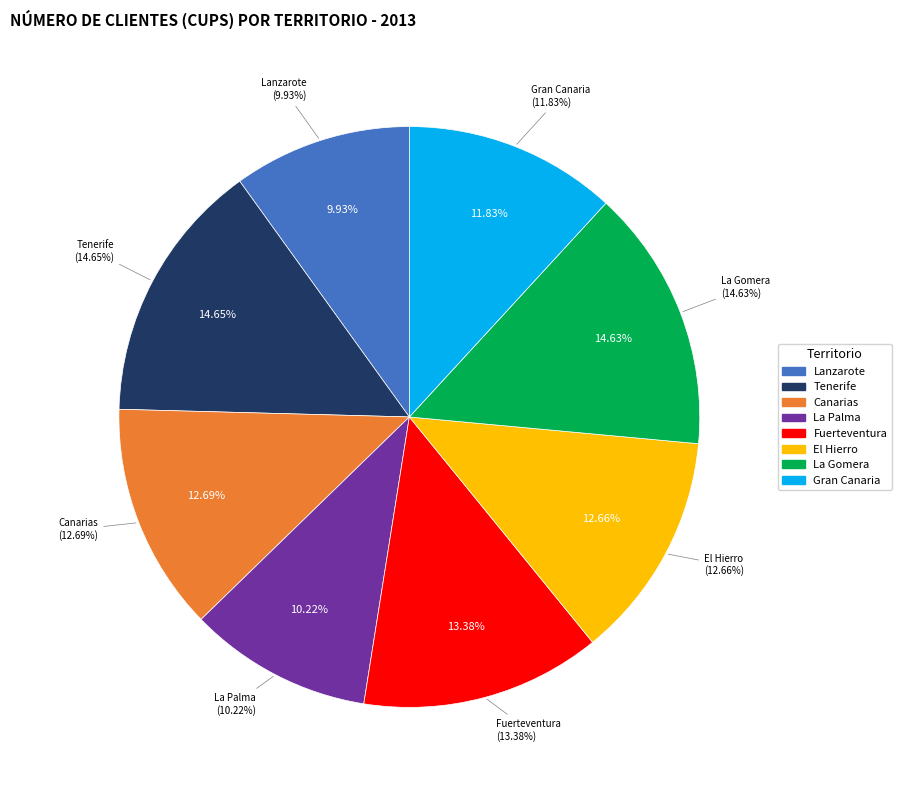

What is the largest slice in the pie chart?

Tenerife